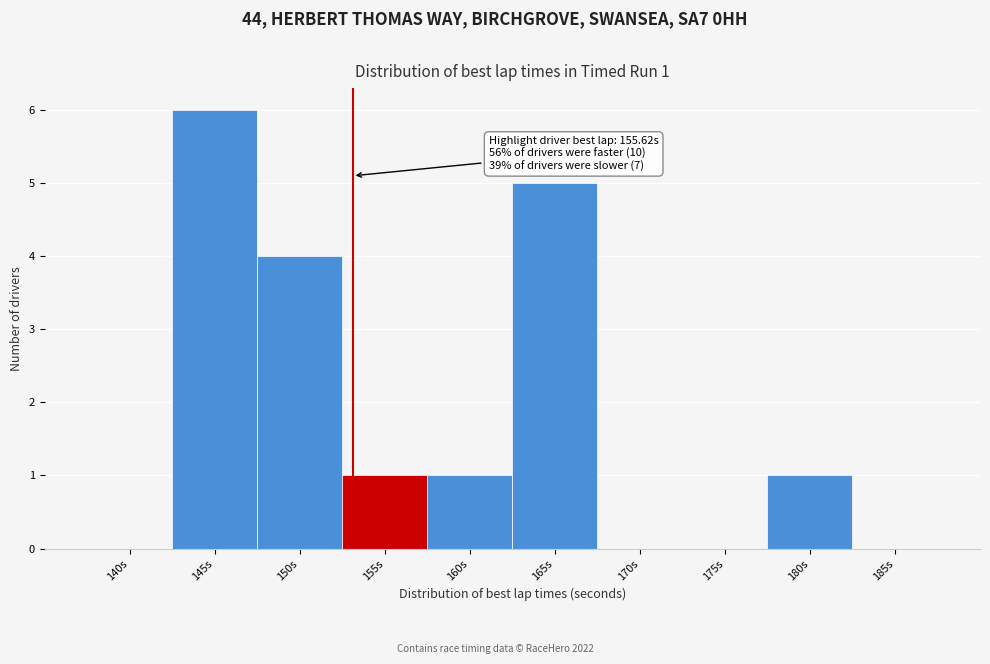

Reading right to left, what are all the values shown in this chart?

185s=0	180s=1	175s=0	170s=0	165s=5	160s=1	155s=1	150s=4	145s=6	140s=0